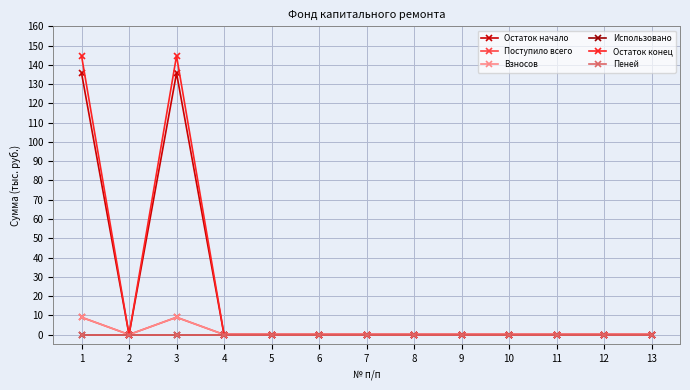

What is the sum of all Остаток начало values?

271.4